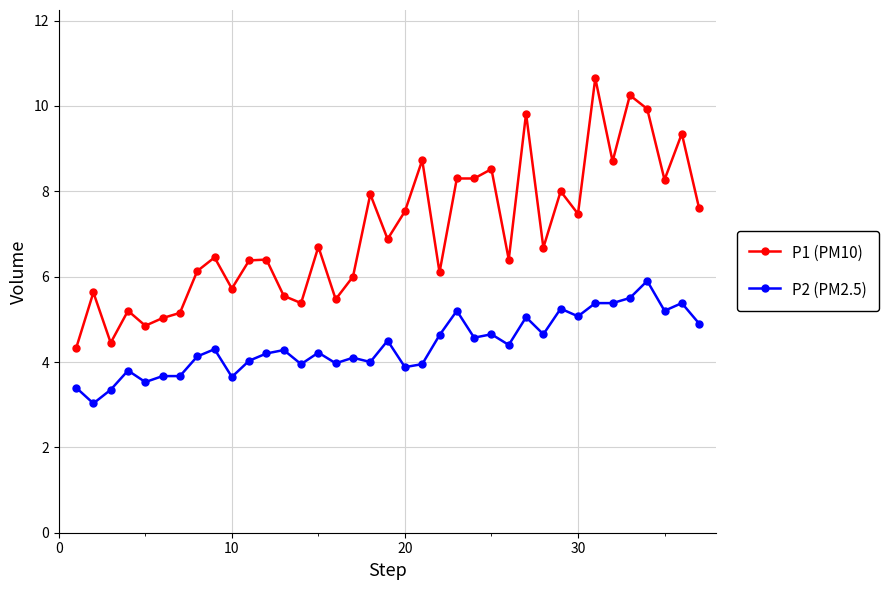

What is the value of the P2 (PM2.5) point at the 24th from the left?

4.6